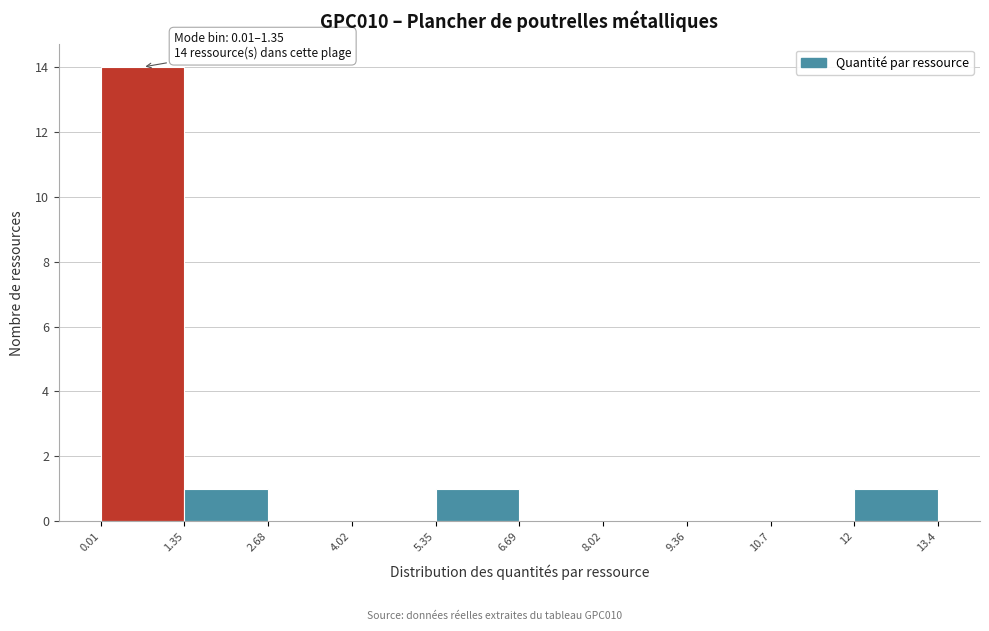

Over which range of the x-axis is the bar tallest?

0.01 to 1.35